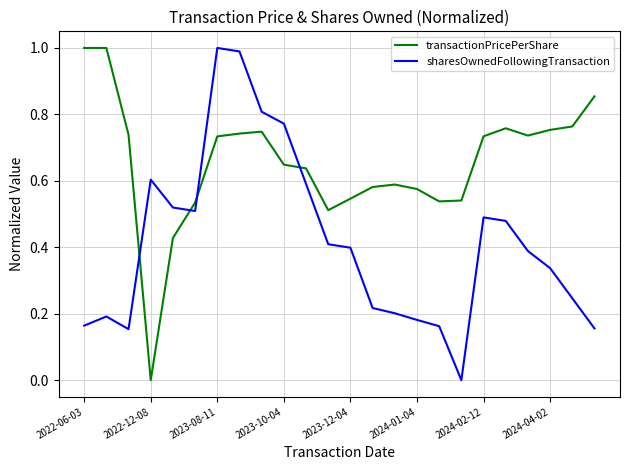

What is the maximum value for sharesOwnedFollowingTransaction?

1.0